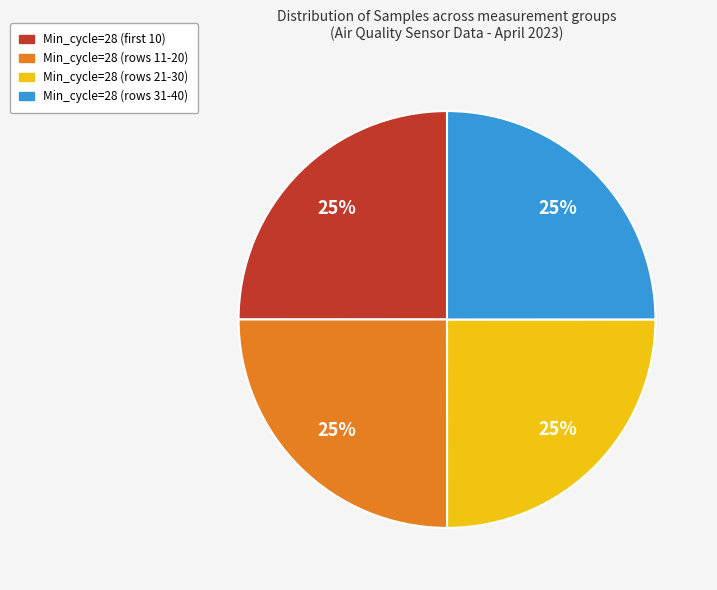

Is there a majority slice in this chart?

No